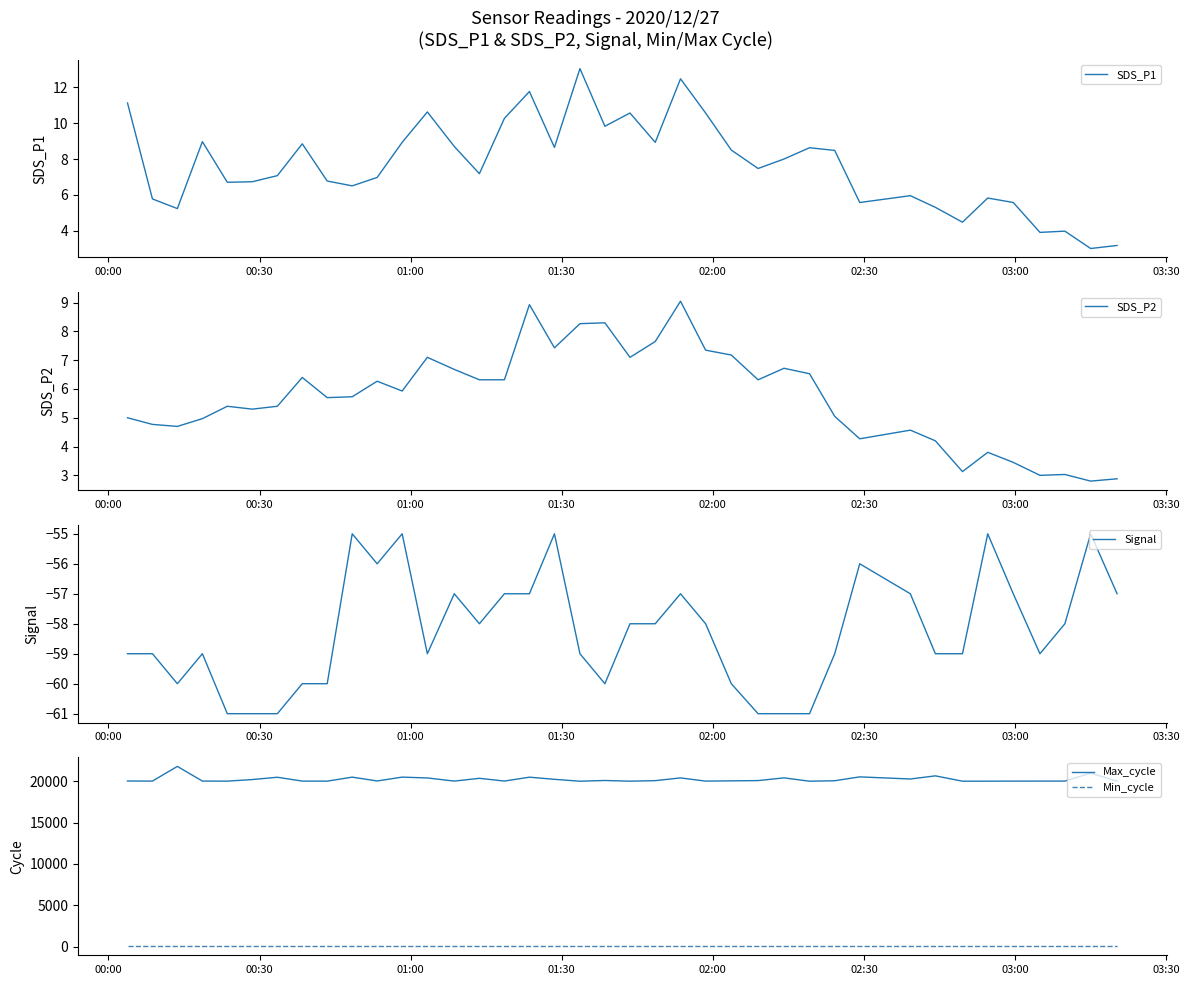

What is the highest value of the Max_cycle series?

21824